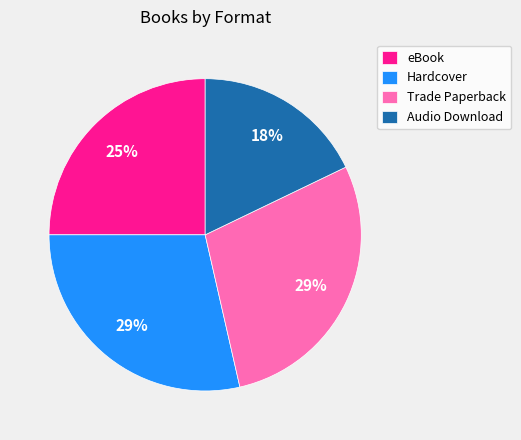

Does Hardcover represent more than half of the total?

No